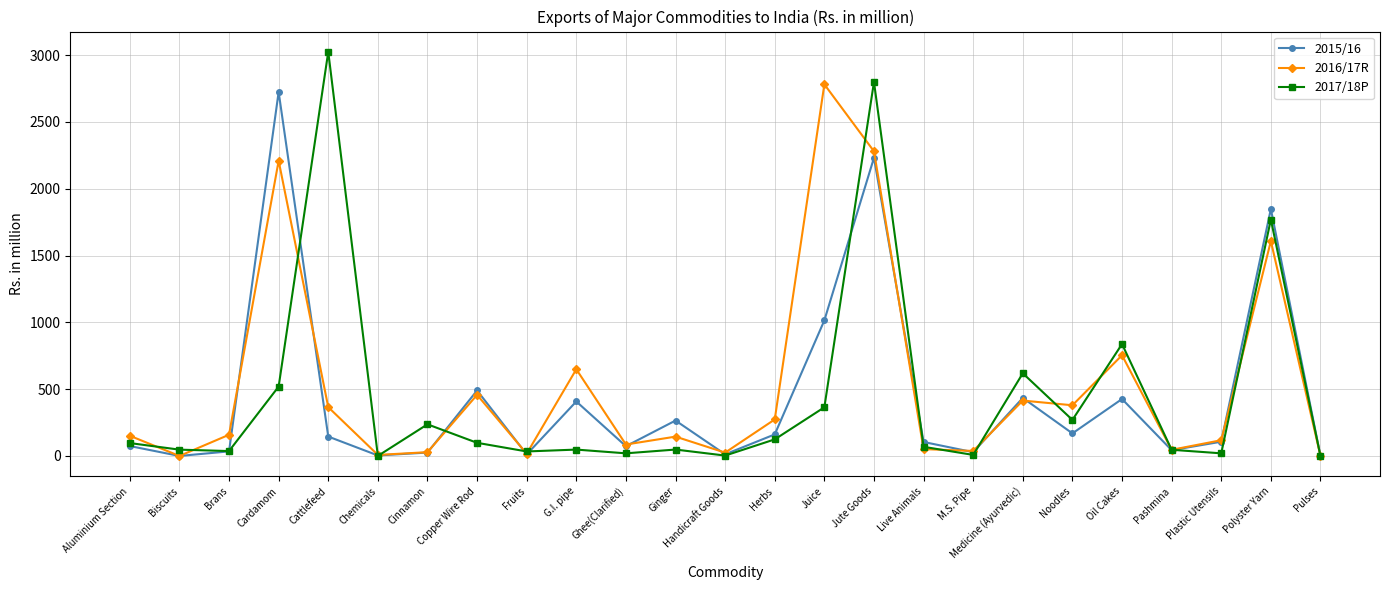

At how many categories does at least one series exceed 1606?

5